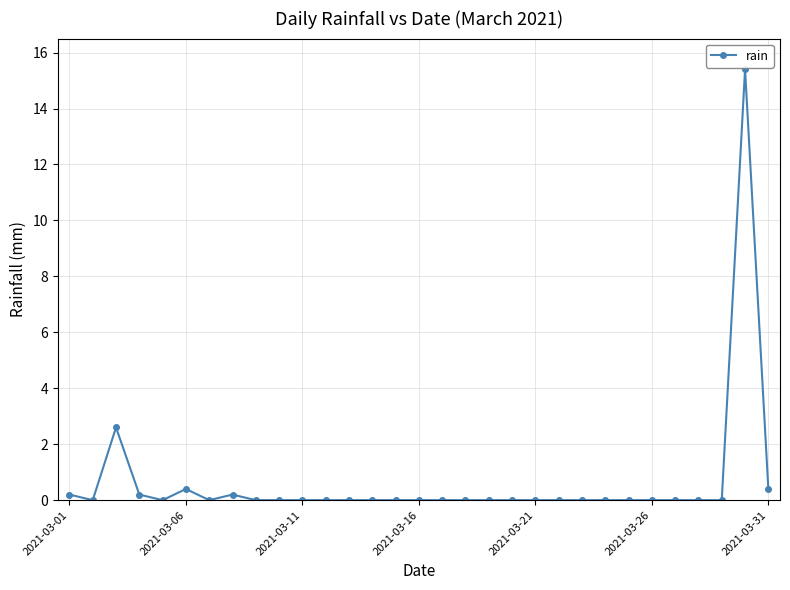

What is the difference between the maximum and minimum values?

15.4